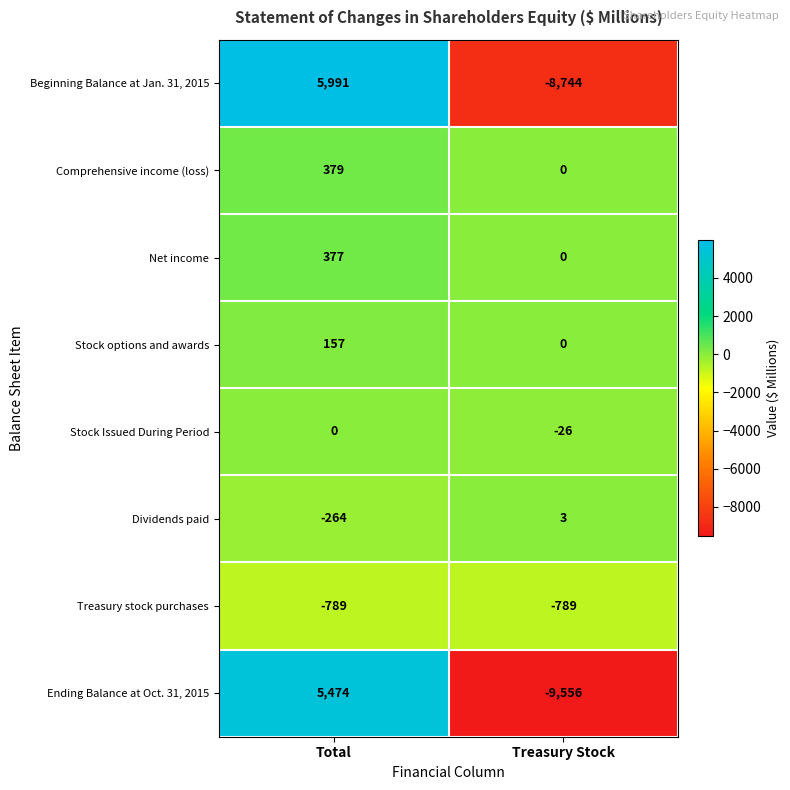

Reading left to right, what are all the values shown in this chart?

Beginning Balance at Jan. 31, 2015: 5991	-8744
Comprehensive income (loss): 379	0
Net income: 377	0
Stock options and awards: 157	0
Stock Issued During Period: 0	-26
Dividends paid: -264	3
Treasury stock purchases: -789	-789
Ending Balance at Oct. 31, 2015: 5474	-9556